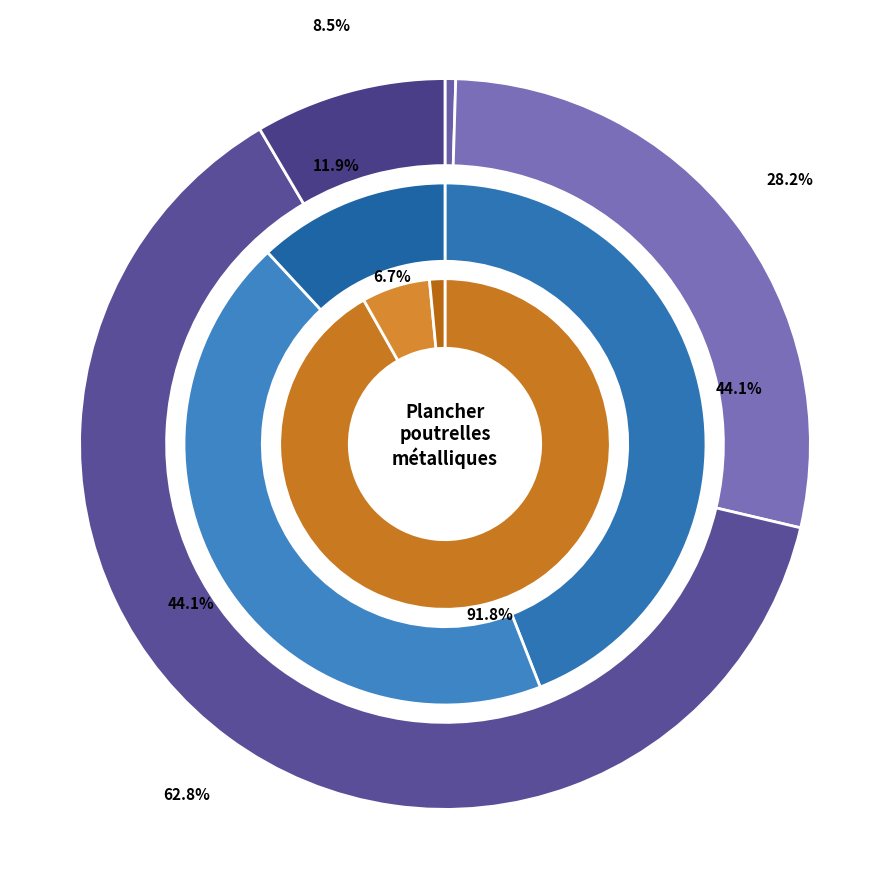

How many slices are in this pie chart?

10